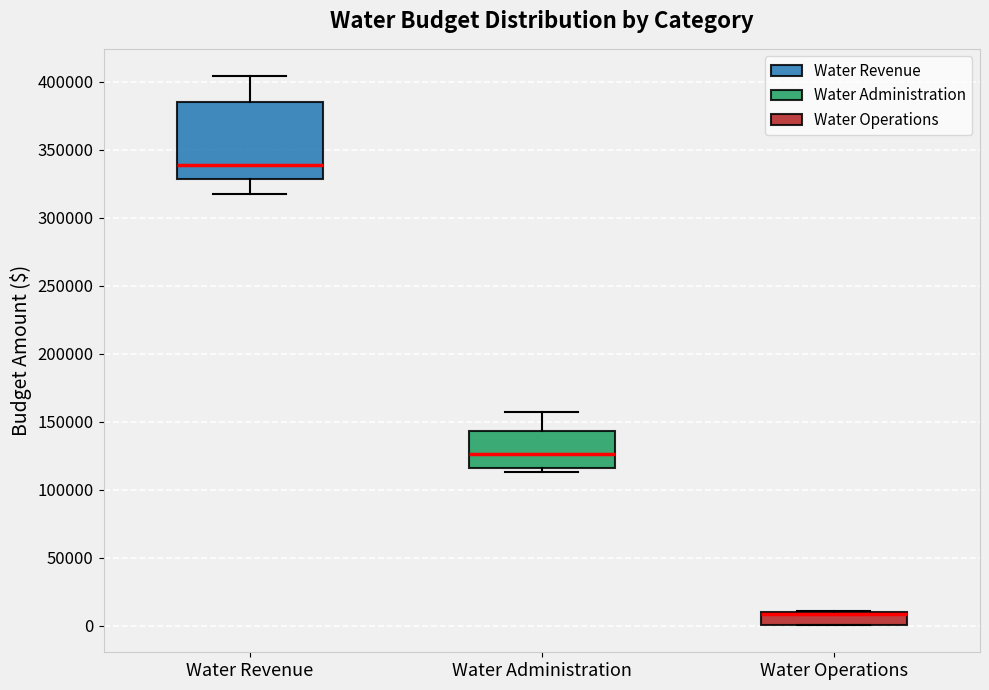

Reading left to right, transcribe this box plot: for each box, give where its median line is, the range the box spans, and where its two whiskers end, as read against the y-axis. The values are not printed on the chart, so give them approximately, as read against the axis.

Water Revenue: median 340000, box 330000 to 385000, whiskers 320000 to 405000
Water Administration: median 125000, box 115000 to 145000, whiskers 115000 (just below the box's lower edge) to 155000
Water Operations: median 10000 (just below the box's upper edge), box 0 to 10000, whiskers 0 to 10000